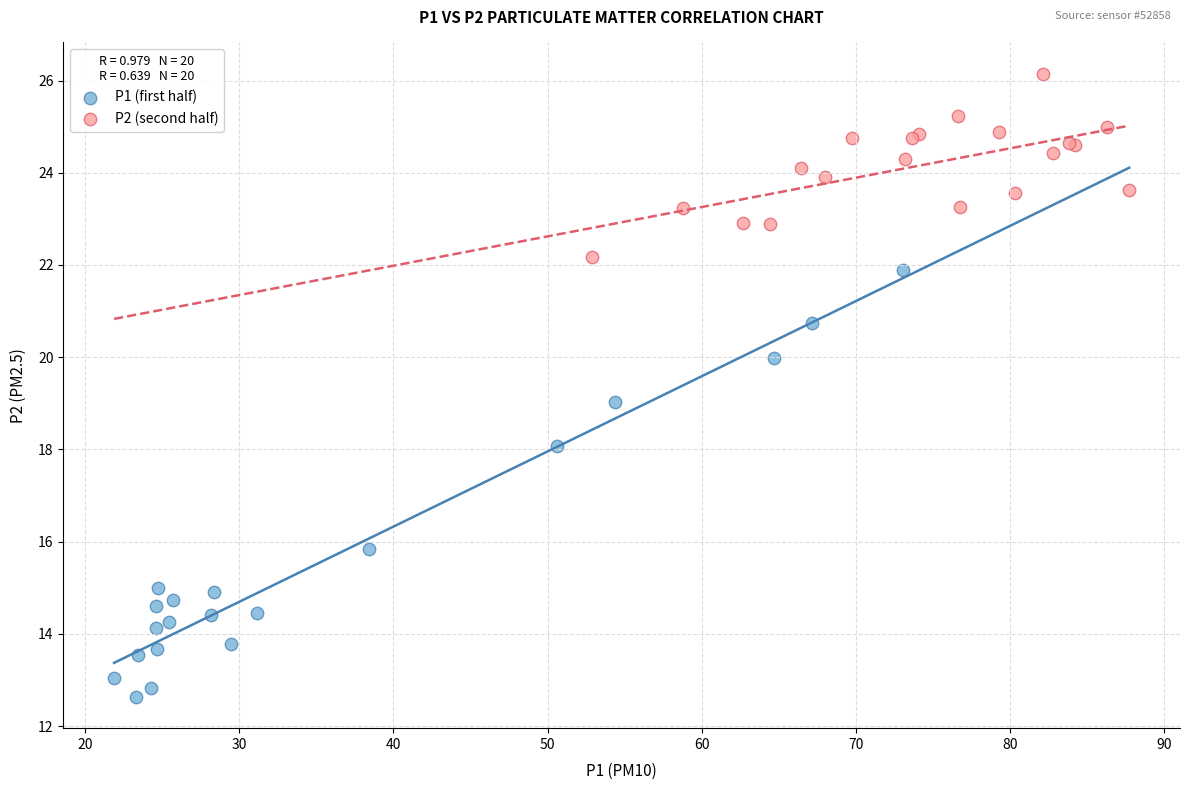

Which series reaches the maximum Y coordinate?

P2 (second half)